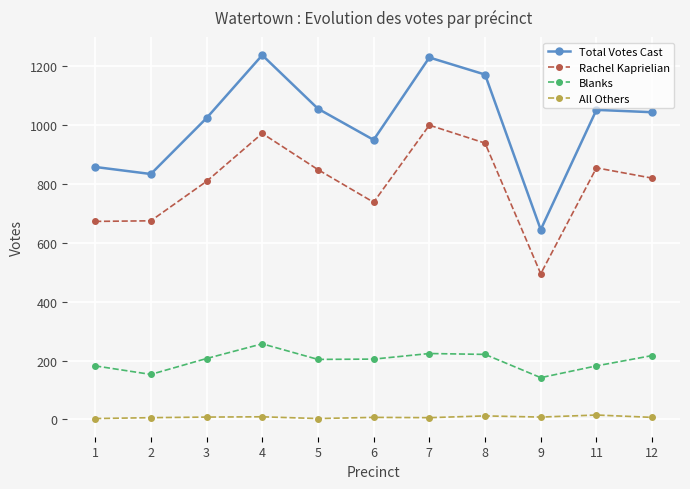

What is the difference between the Total Votes Cast values at 3 and 11?

28